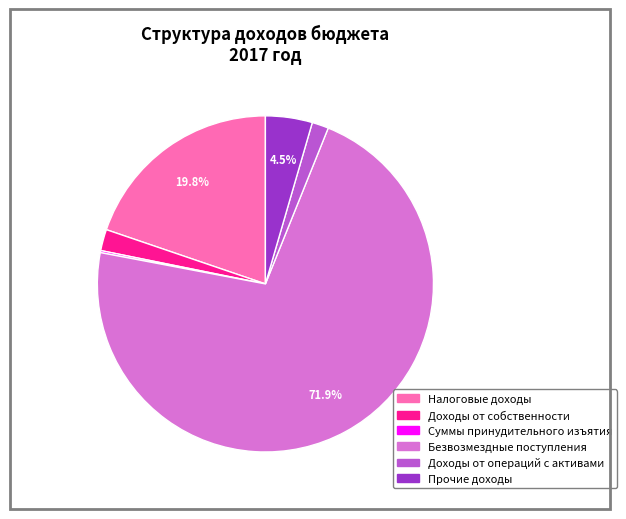

Is there a majority slice in this chart?

Yes